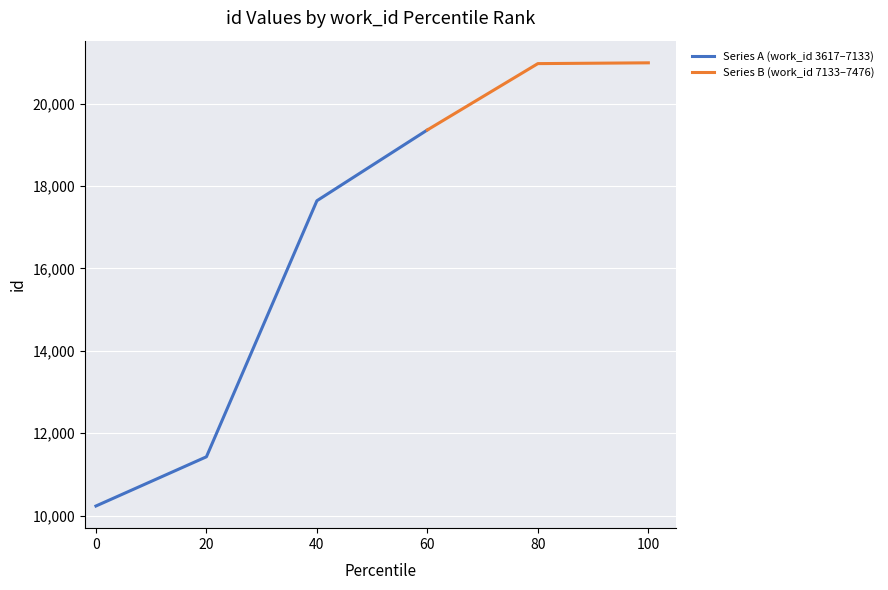

Does the chart display data point markers on the line(s)?

No